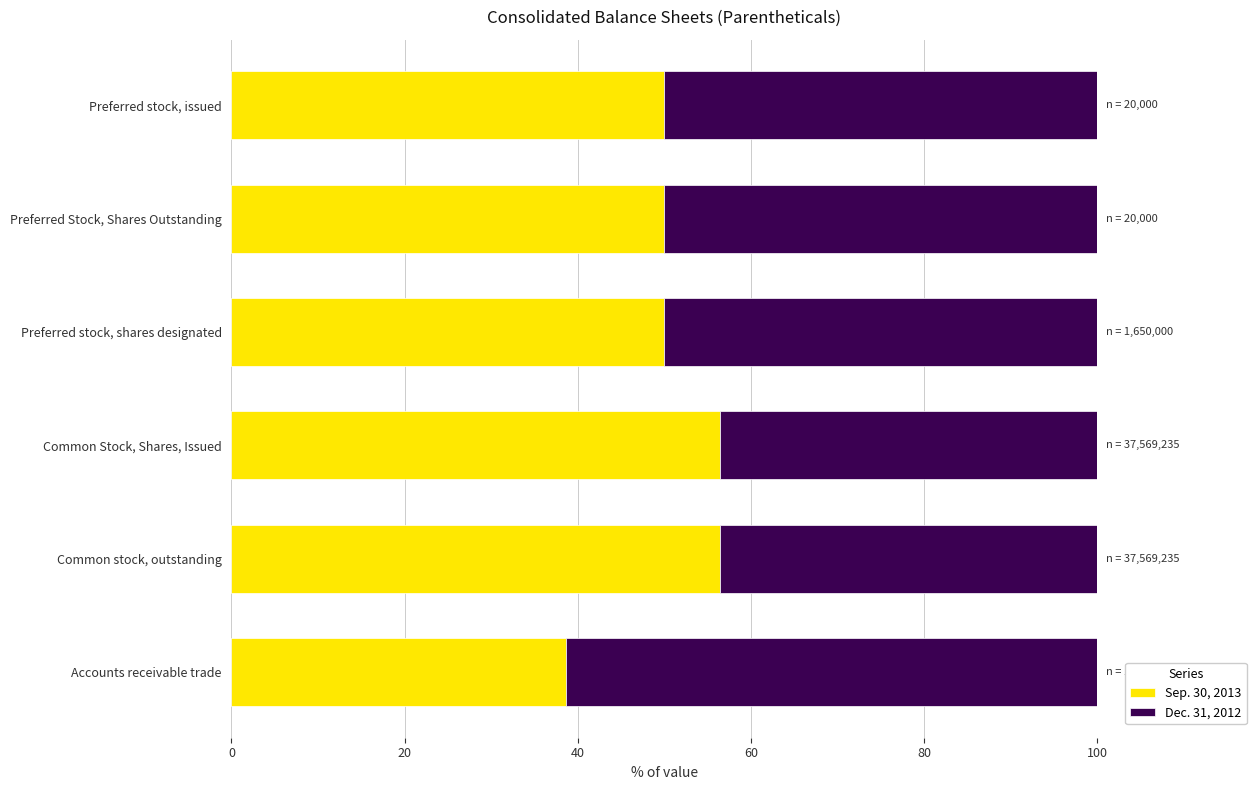

What is the sum of the Sep. 30, 2013 values at Accounts receivable trade and Common stock, outstanding?

95.0